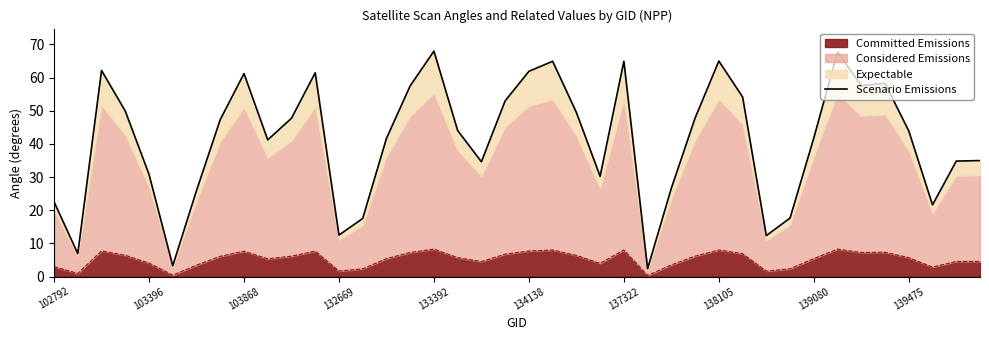

What is the difference between the second highest and second lowest values?

64.4